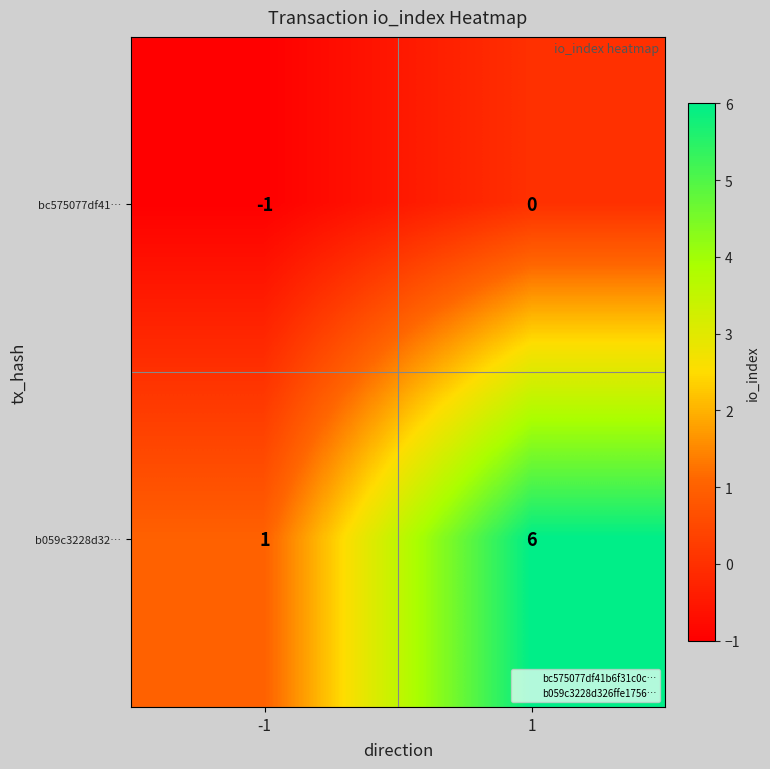

Which series has the largest total across all categories?

b059c3228d32…